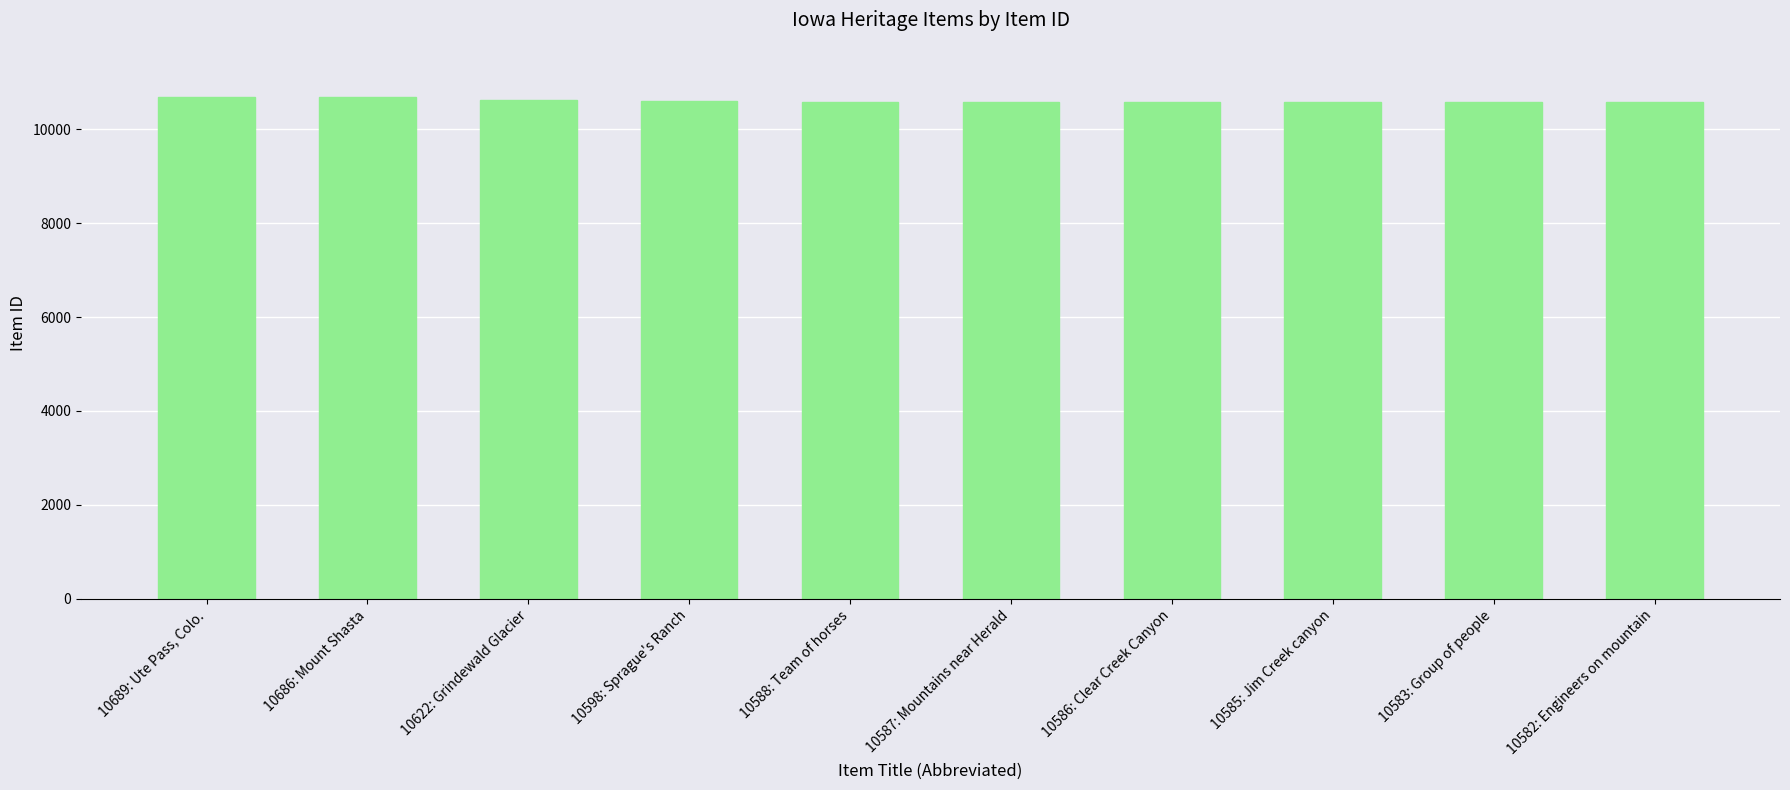

What is the difference between the maximum and minimum values?

107